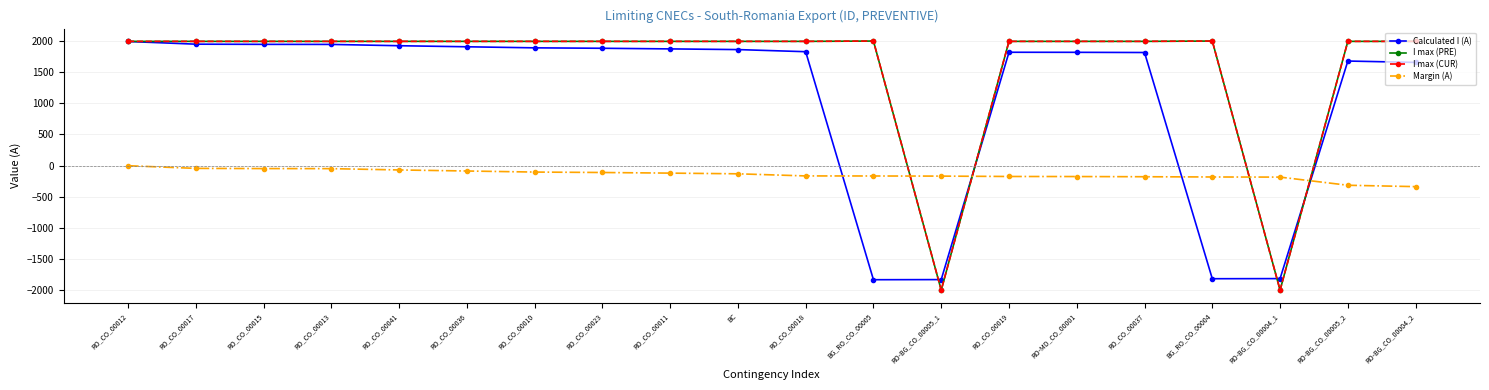

Is this an area chart (filled region under the line)?

No